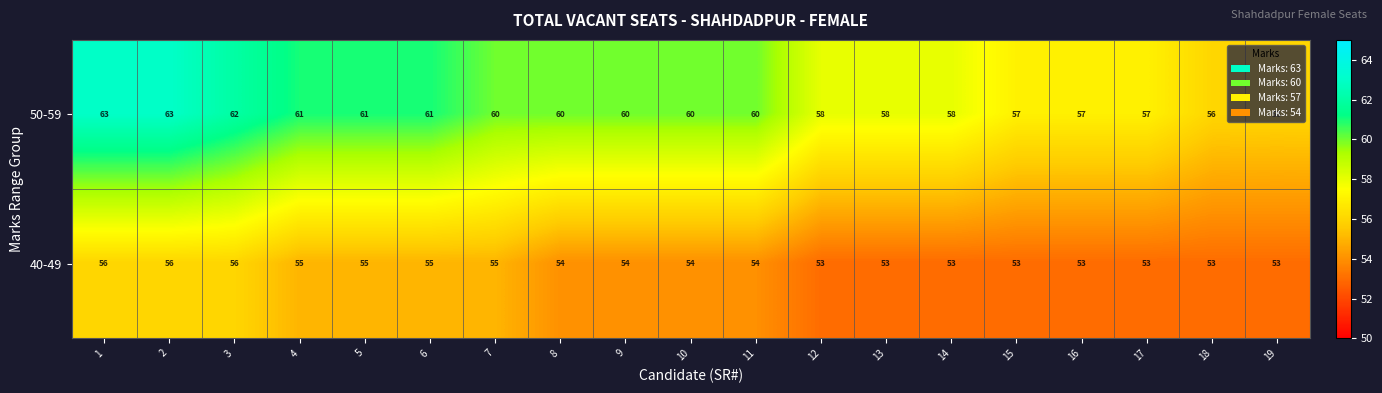

What is the total value across all series at 9?

114